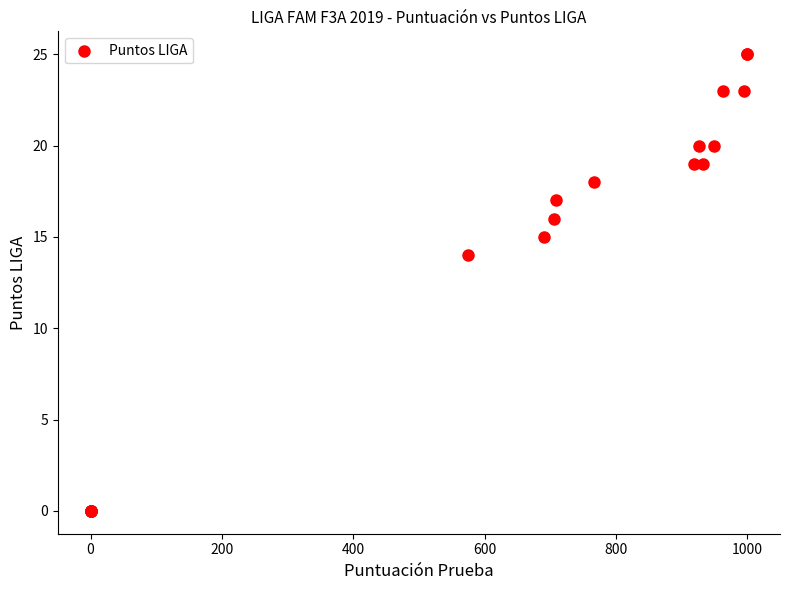

What Y value in the scatter plot is closest to 12?

14